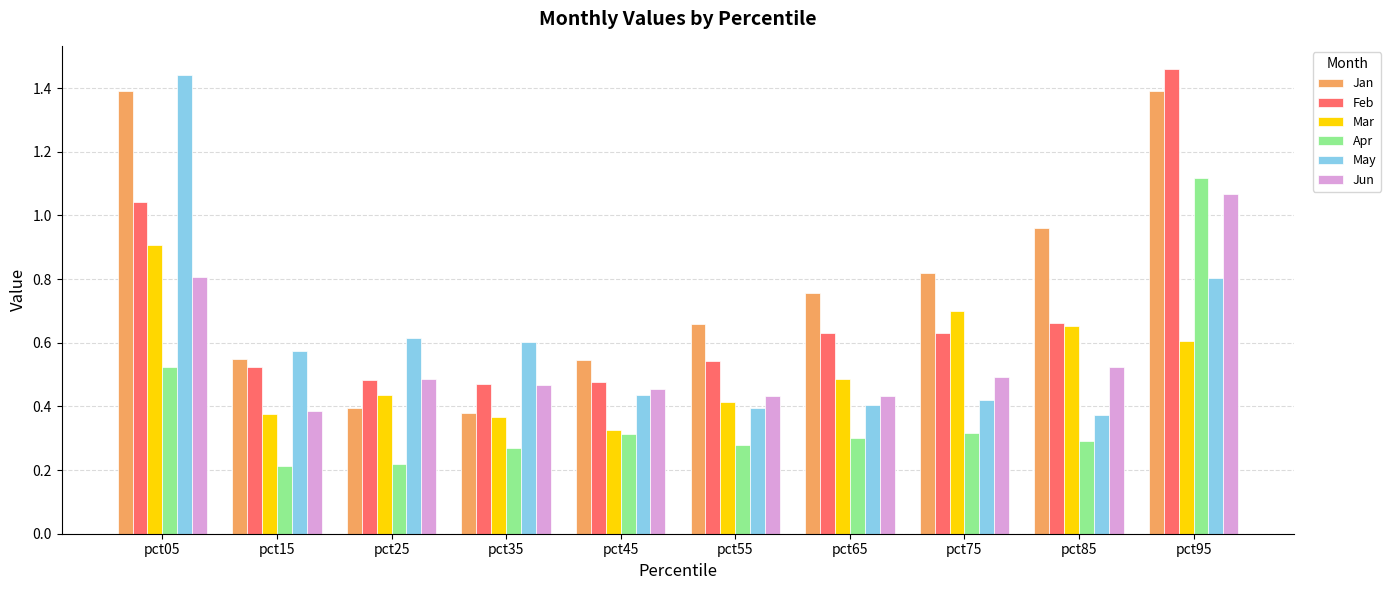

What is the sum of all Mar values?

5.3